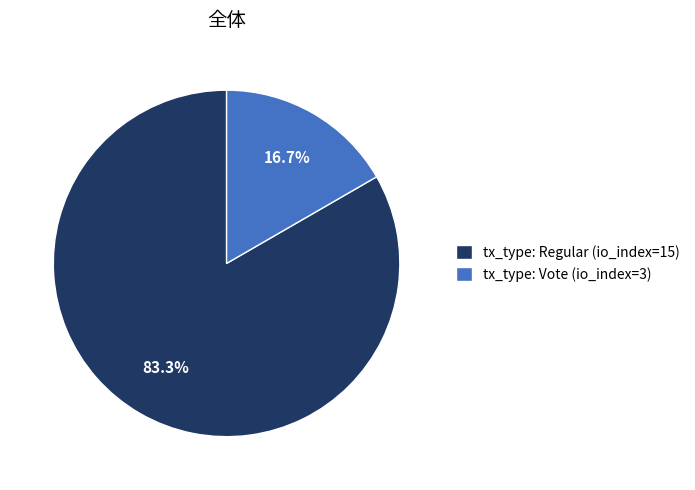

What percentage is the tx_type: Regular (io_index=15) slice, to the nearest percent?

83%